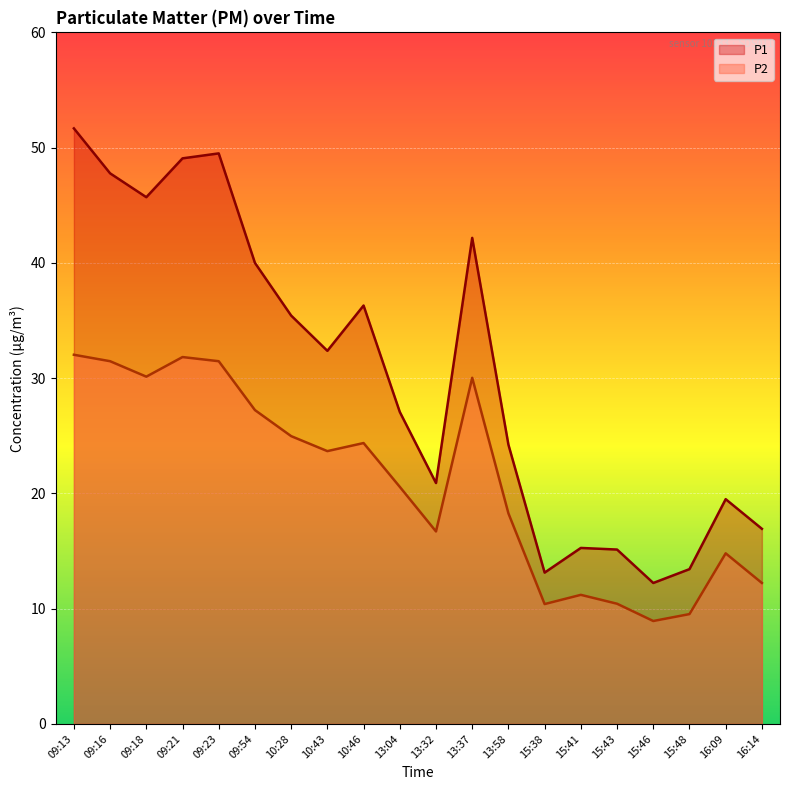

What position from the right is 15:41?

6